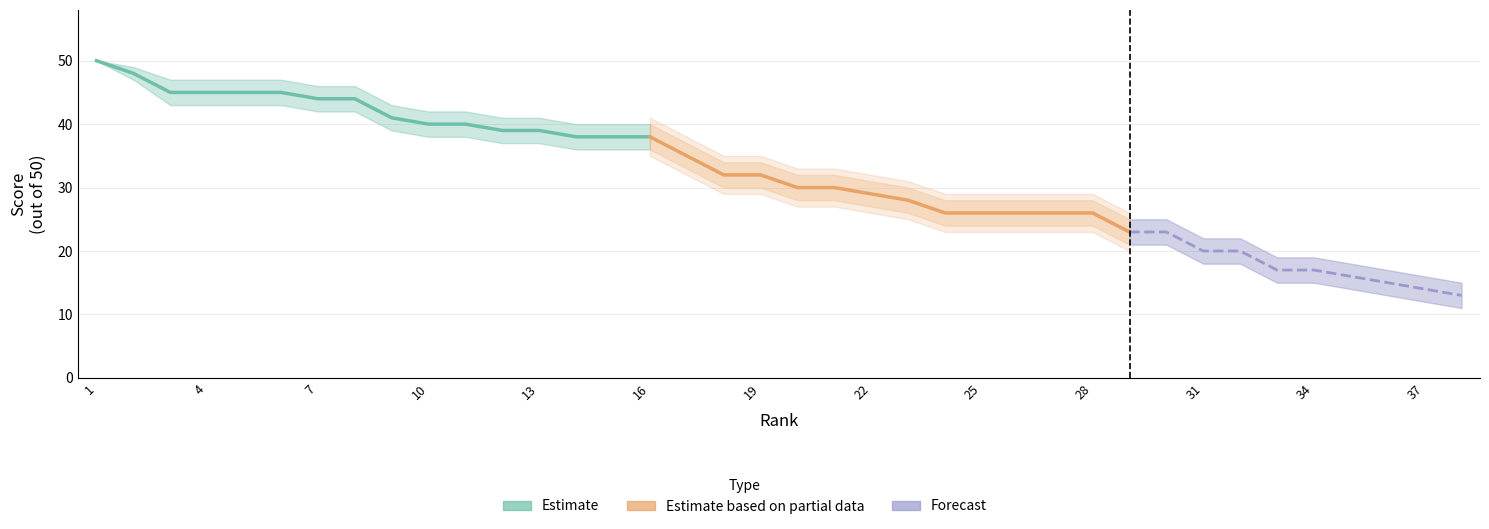

True or false: Upper and Scores intersect in this chart.

False